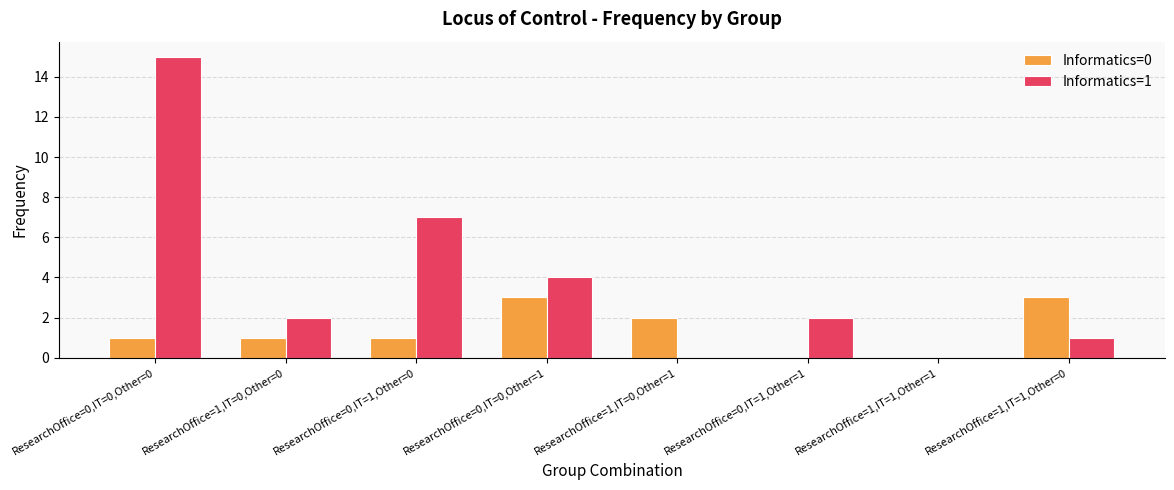

Reading left to right, transcribe all the data shown in this chart.

Informatics=0: 1	1	1	3	2	0	0	3
Informatics=1: 15	2	7	4	0	2	0	1